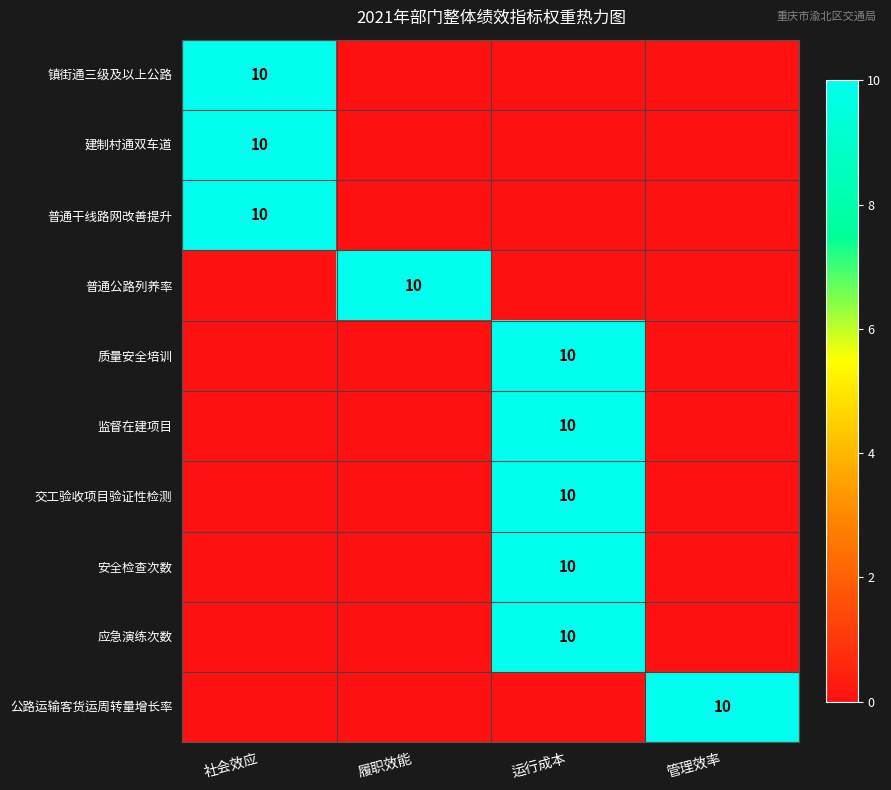

True or false: 公路运输客货运周转量增长率 has a value of 10 at 管理效率.

True